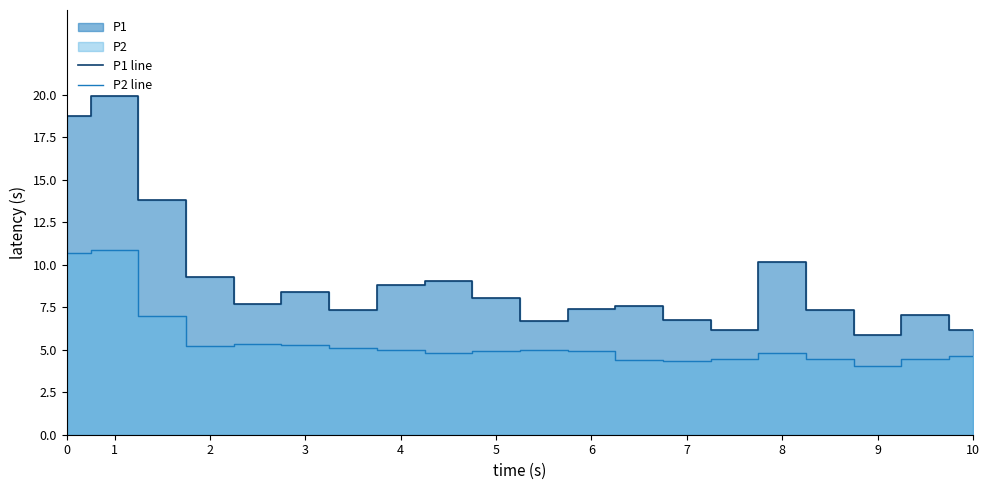

Which category has the lowest value in the P1 line series?

9